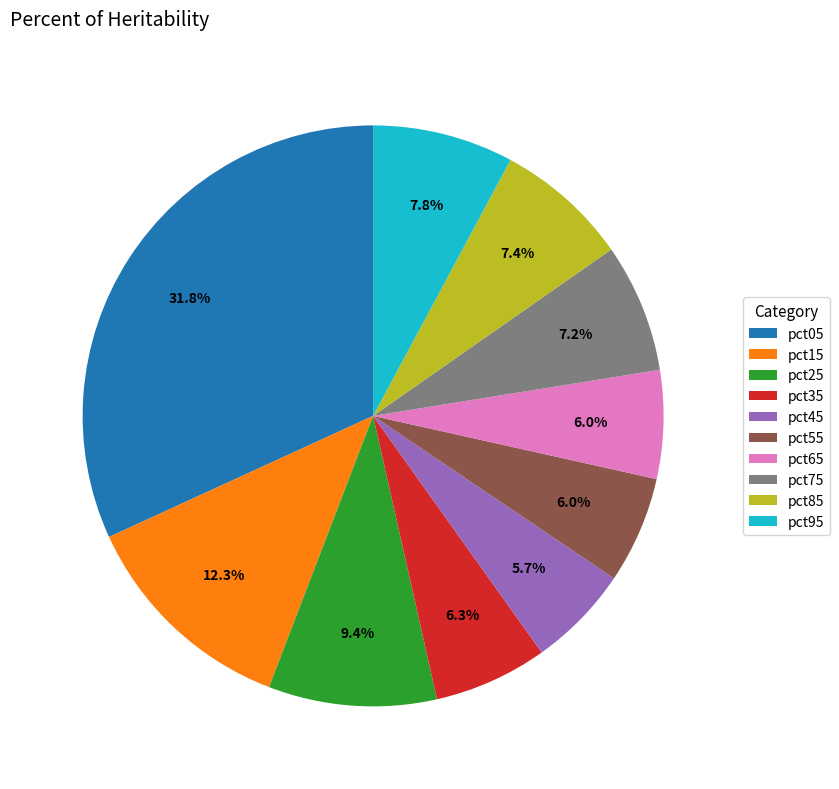

Which category has the biggest portion of the pie?

pct05